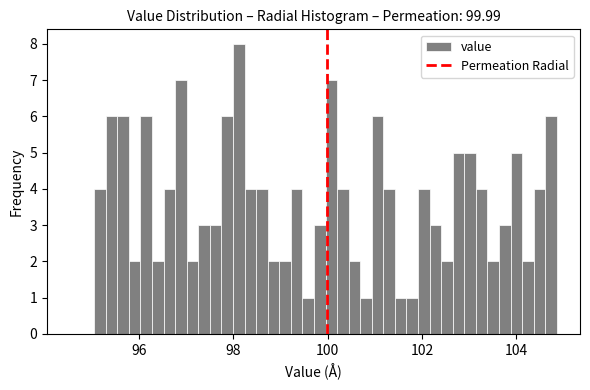

Read against the x-axis, roughly where is the centre of the tallest bar?

98.2